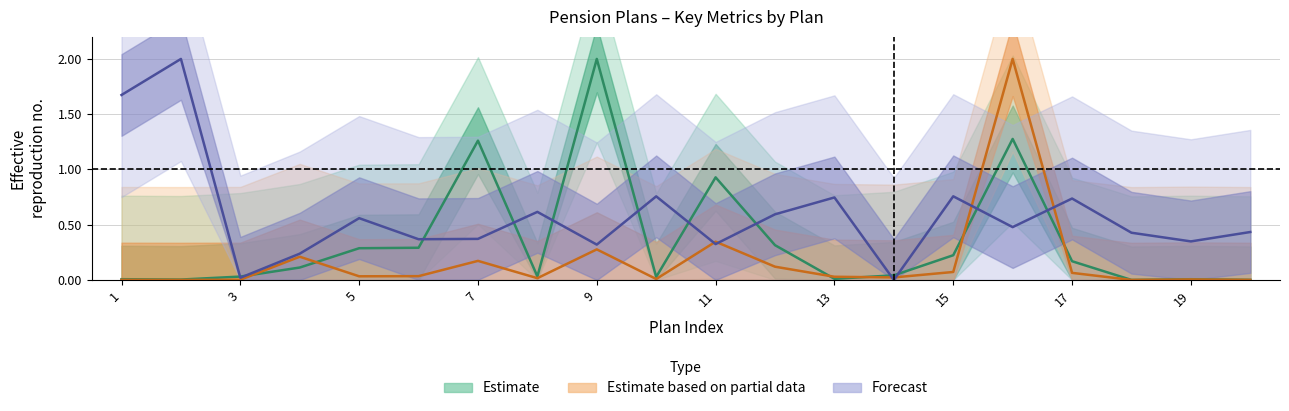

Reading left to right, transcribe all the data shown in this chart.

Cuenta Posicion: 1=0.0	2=0.0	3=0.0	4=0.1	5=0.3	6=0.3	7=1.3	8=0.0	9=2.0	10=0.0	11=0.9	12=0.3	13=0.0	14=0.0	15=0.2	16=1.3	17=0.2	18=0.0	19=0.0	20=0.0
Participes: 1=0.0	2=0.0	3=0.0	4=0.2	5=0.0	6=0.0	7=0.2	8=0.0	9=0.3	10=0.0	11=0.3	12=0.1	13=0.0	14=0.0	15=0.1	16=2.0	17=0.1	18=0.0	19=0.0	20=0.0
Nº registro: 1=1.7	2=2.0	3=0.0	4=0.2	5=0.6	6=0.4	7=0.4	8=0.6	9=0.3	10=0.8	11=0.3	12=0.6	13=0.7	14=0.0	15=0.8	16=0.5	17=0.7	18=0.4	19=0.3	20=0.4